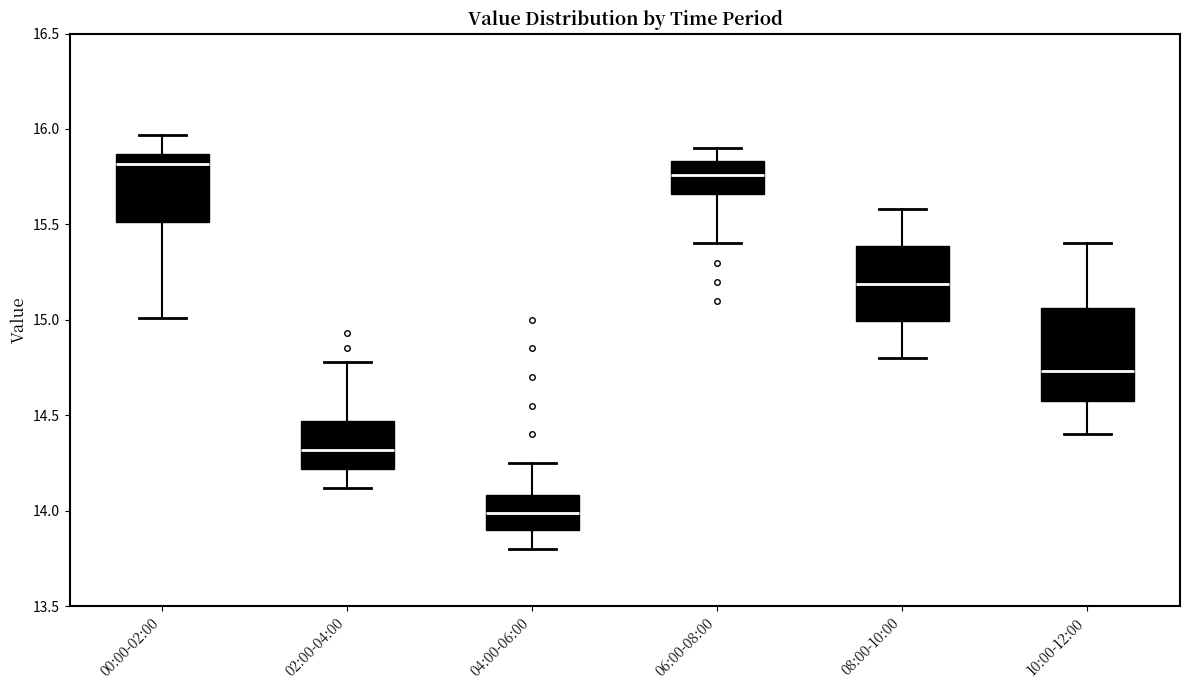

Reading left to right, transcribe this box plot: for each box, give where its median line is, the range the box spans, and where its two whiskers end, as read against the y-axis. The values are not printed on the chart, so give them approximately, as read against the axis.

00:00-02:00: median 15.80, box 15.50 to 15.85, whiskers 15.00 to 15.95
02:00-04:00: median 14.30, box 14.20 to 14.45, whiskers 14.10 to 14.80
04:00-06:00: median 14.00, box 13.90 to 14.10, whiskers 13.80 to 14.25
06:00-08:00: median 15.75, box 15.65 to 15.85, whiskers 15.40 to 15.90
08:00-10:00: median 15.20, box 15.00 to 15.40, whiskers 14.80 to 15.60
10:00-12:00: median 14.75, box 14.60 to 15.05, whiskers 14.40 to 15.40